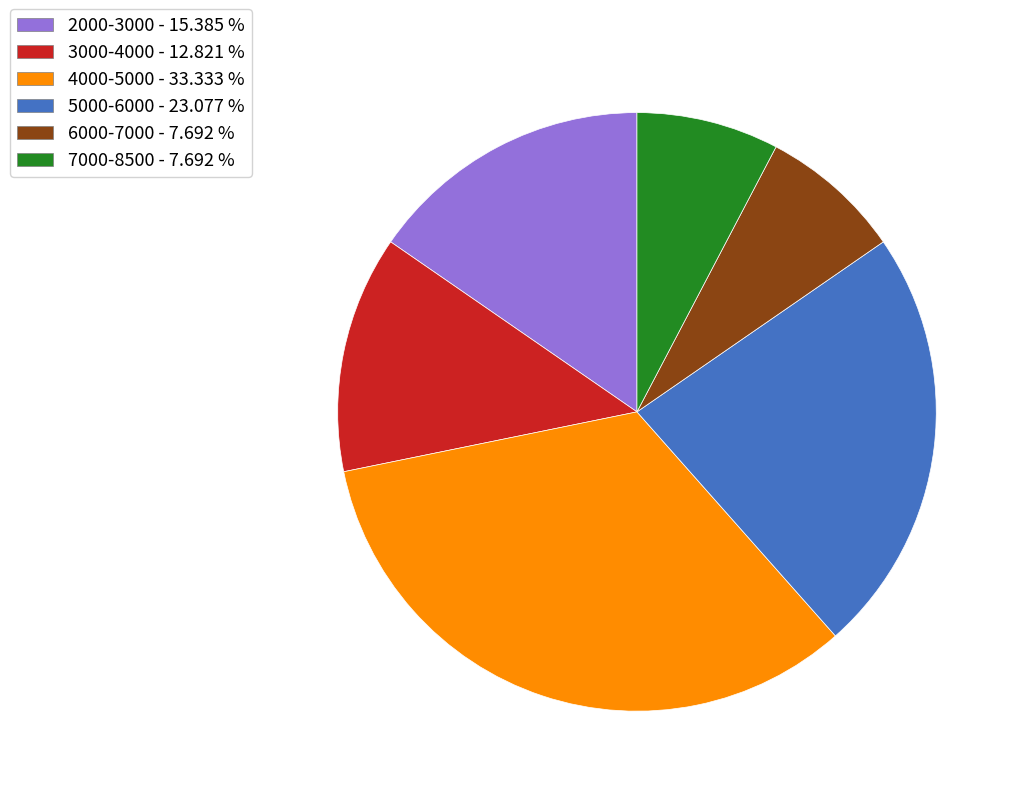

Which slice is the largest?

4000-5000 - 33.333 %